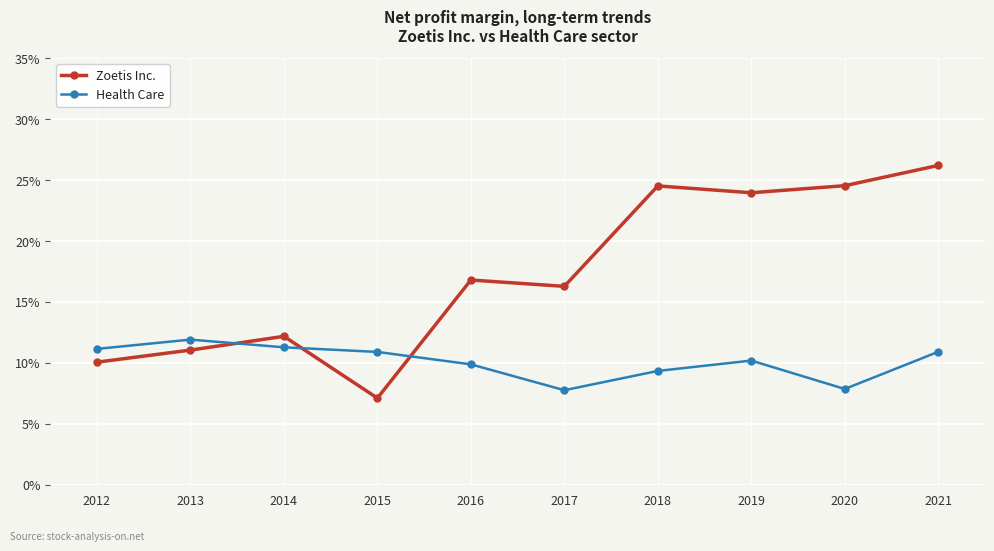

What are all the series names shown in the legend?

Zoetis Inc., Health Care